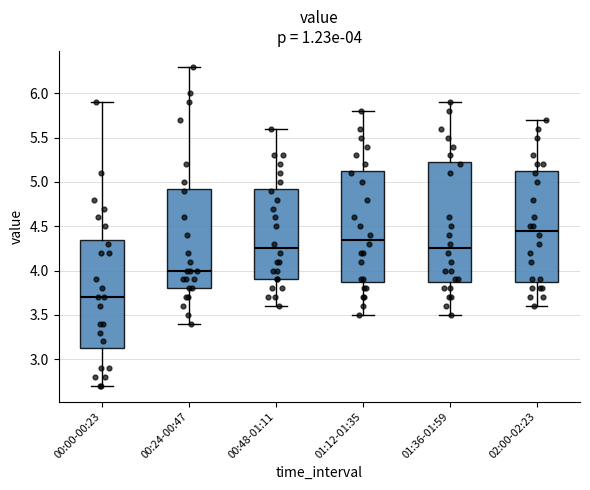

Comparing the boxes themselves (not the whiskers), which one is the tallest?

01:36-01:59